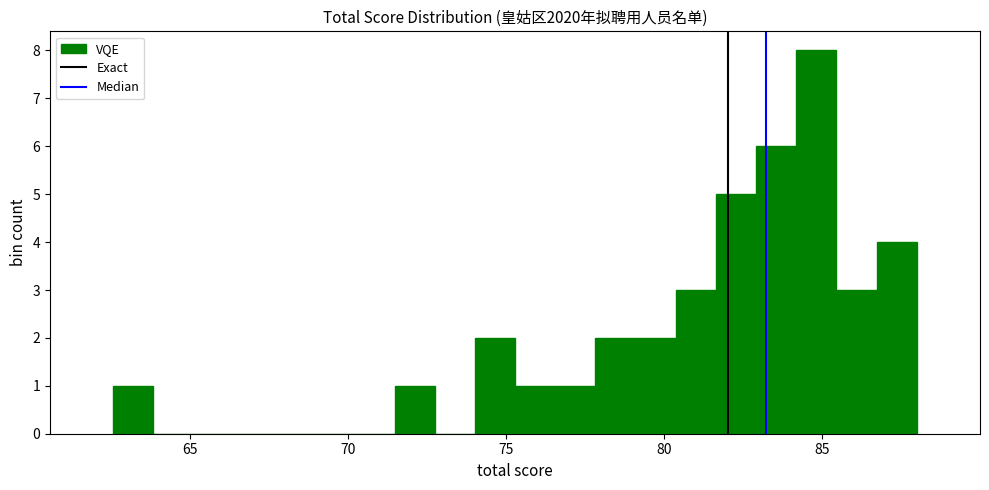

Around what value on the x-axis is the tallest bar? Give the approximate position of its centre, as read against the axis.

85.0